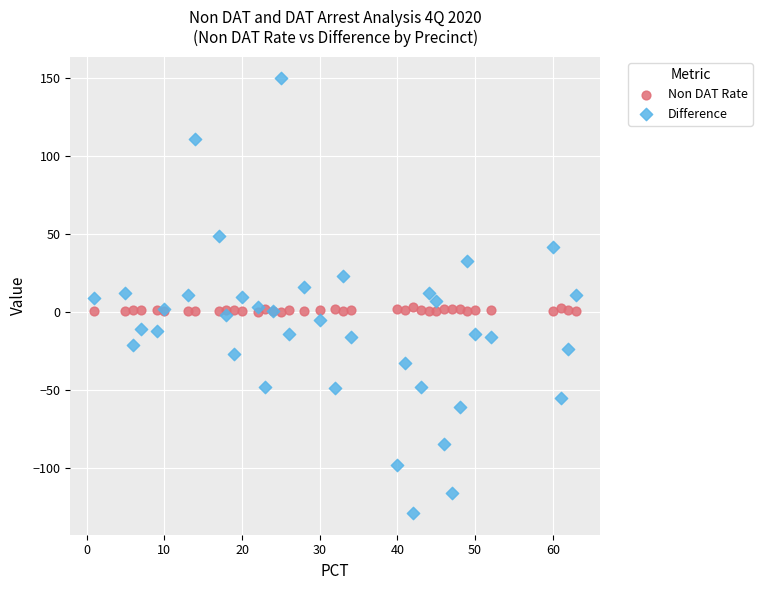

Which series reaches the minimum Y coordinate?

Difference